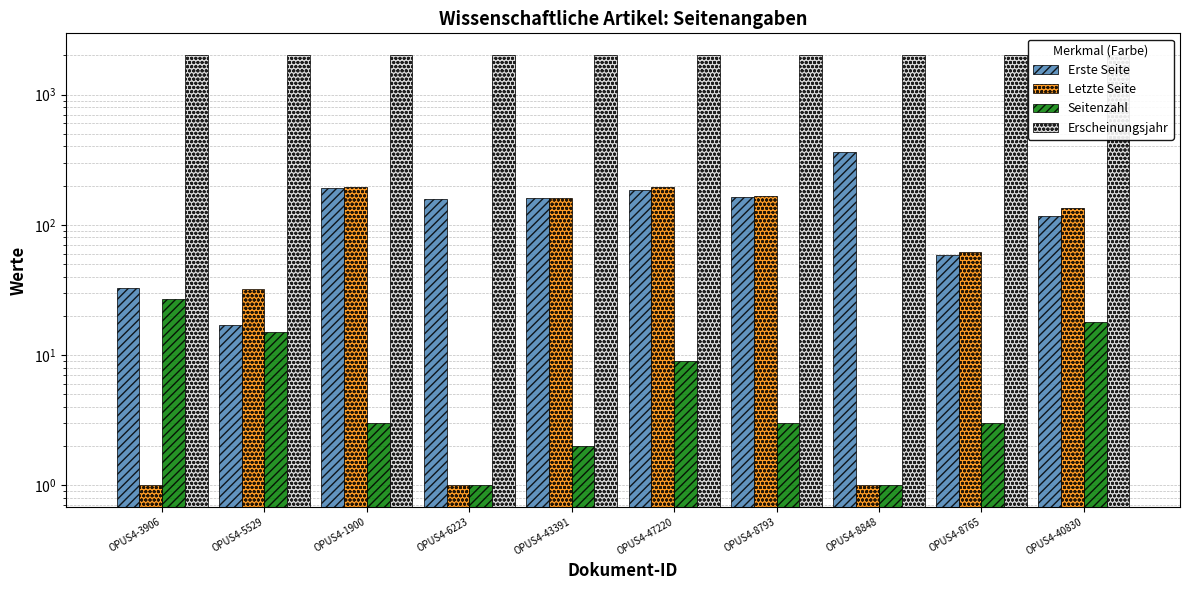

True or false: Seitenzahl has a value of 1 at OPUS4-8848.

False